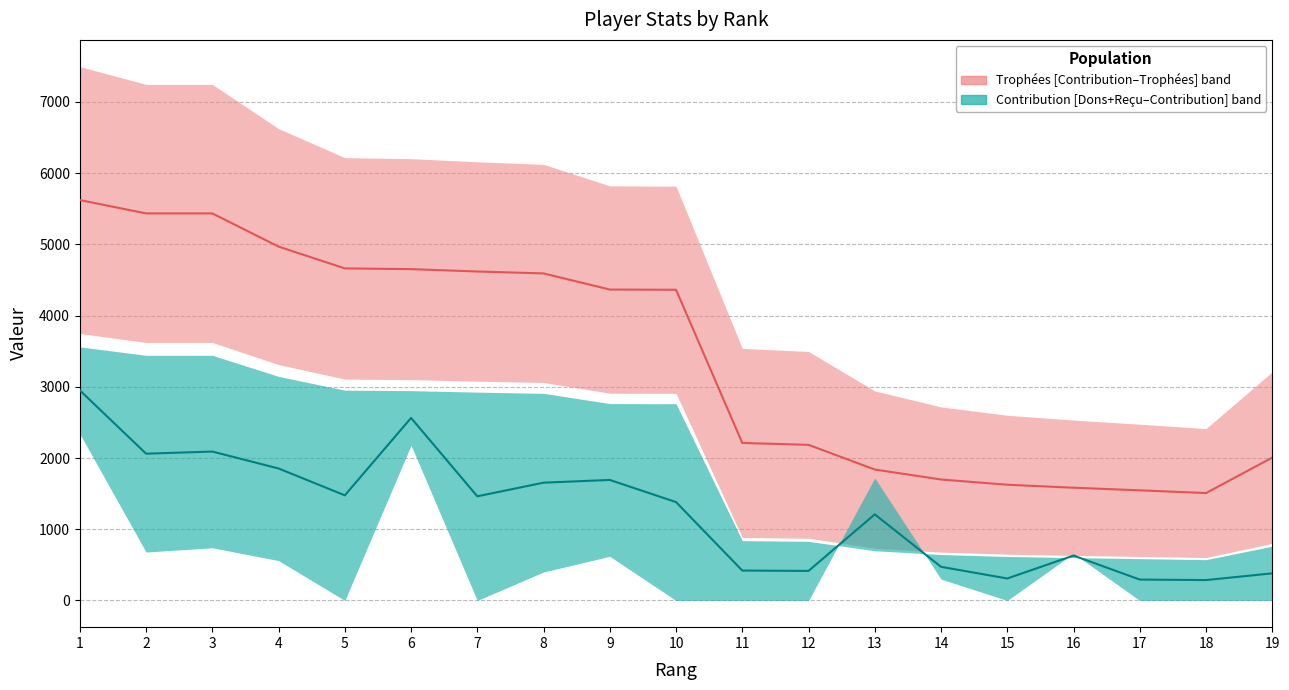

How many data points in Contribution median are less than 1381?

9